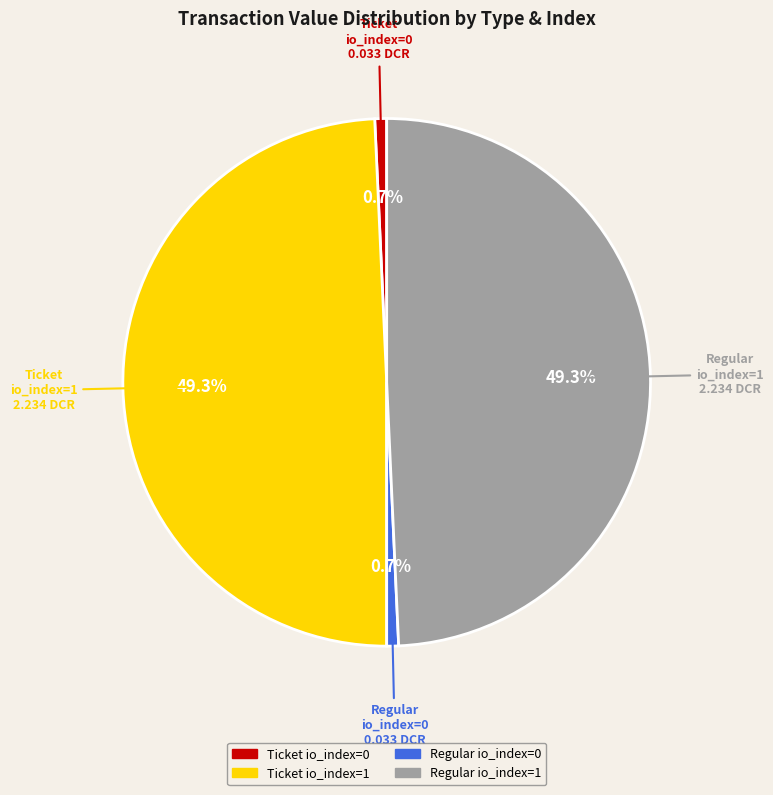

To the nearest percent, what is the difference between the Ticket io_index=1 and Ticket io_index=0 slice percentages?

49%